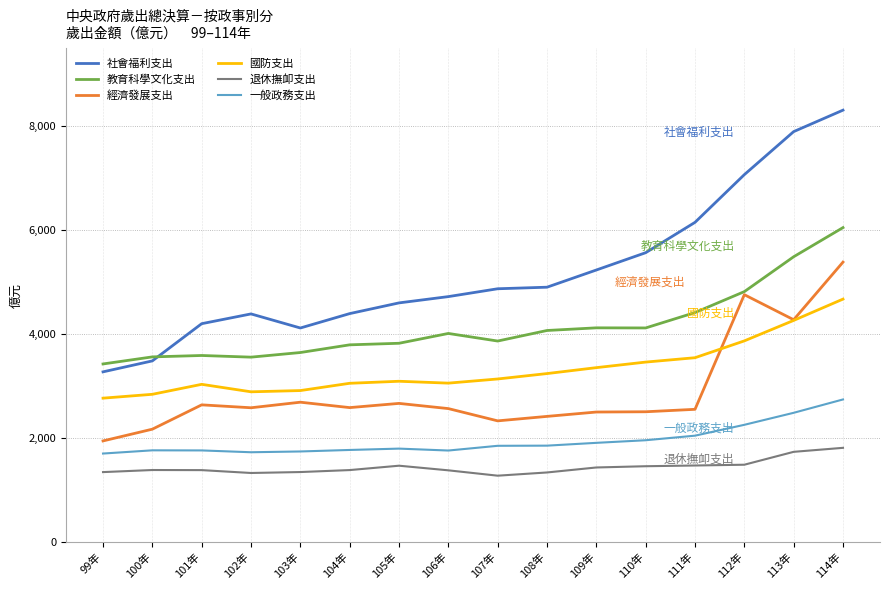

How many lines are shown in the chart?

6